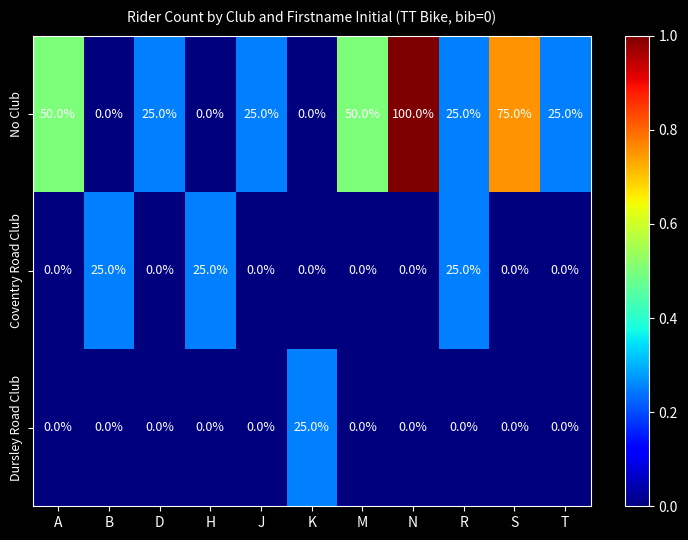

What is the sum of all Coventry Road Club values?

75